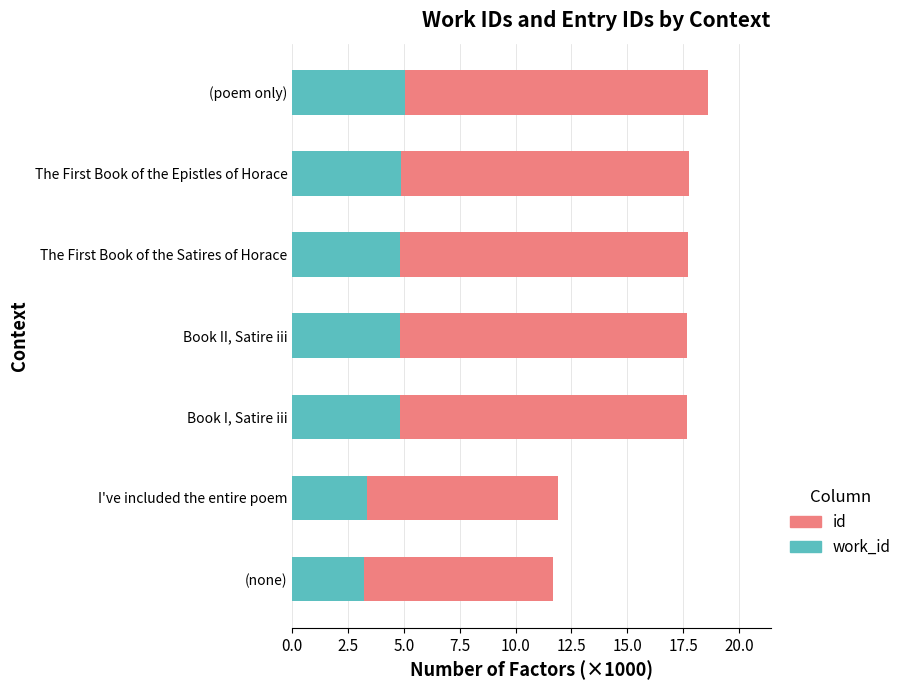

What is the lowest value of the work_id series?

3.2